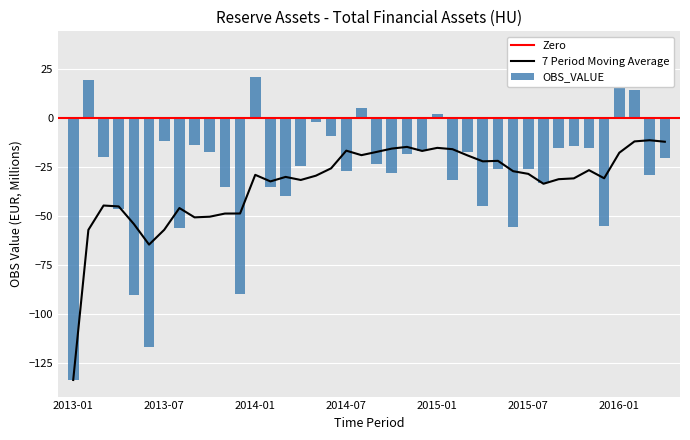

Between 2015-09 and 2015-12, which is larger?

2015-09